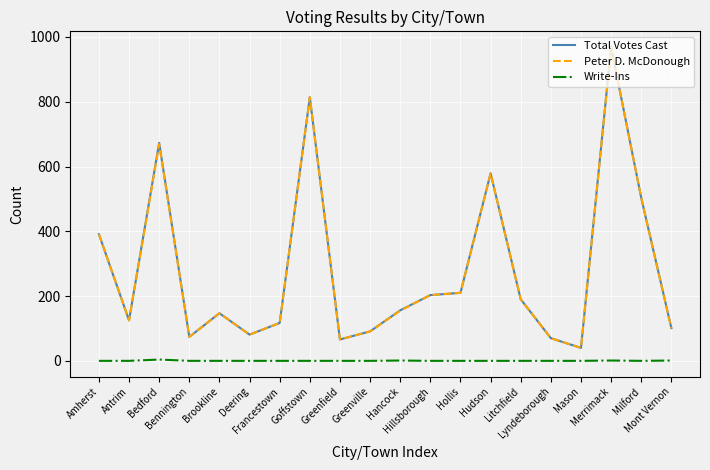

What is the sum of all Write-Ins values?

7